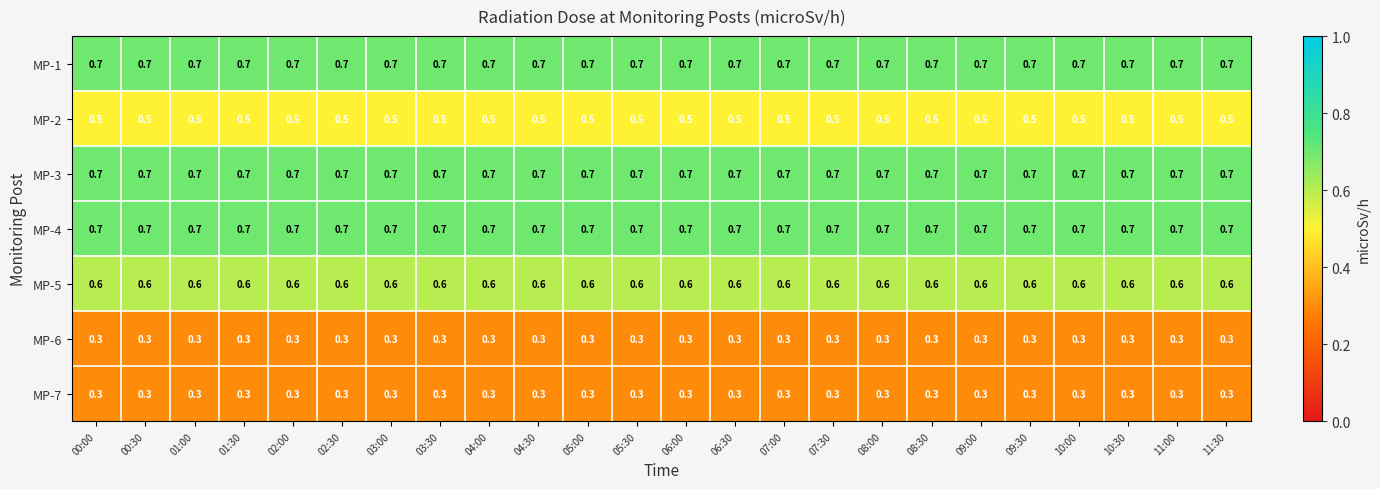

What is the sum of all MP-5 values?

14.4